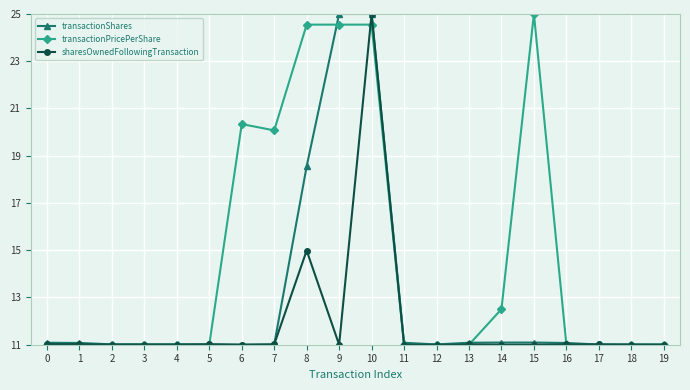

Rank the series by their average value, from lowest to highest.

sharesOwnedFollowingTransaction, transactionShares, transactionPricePerShare